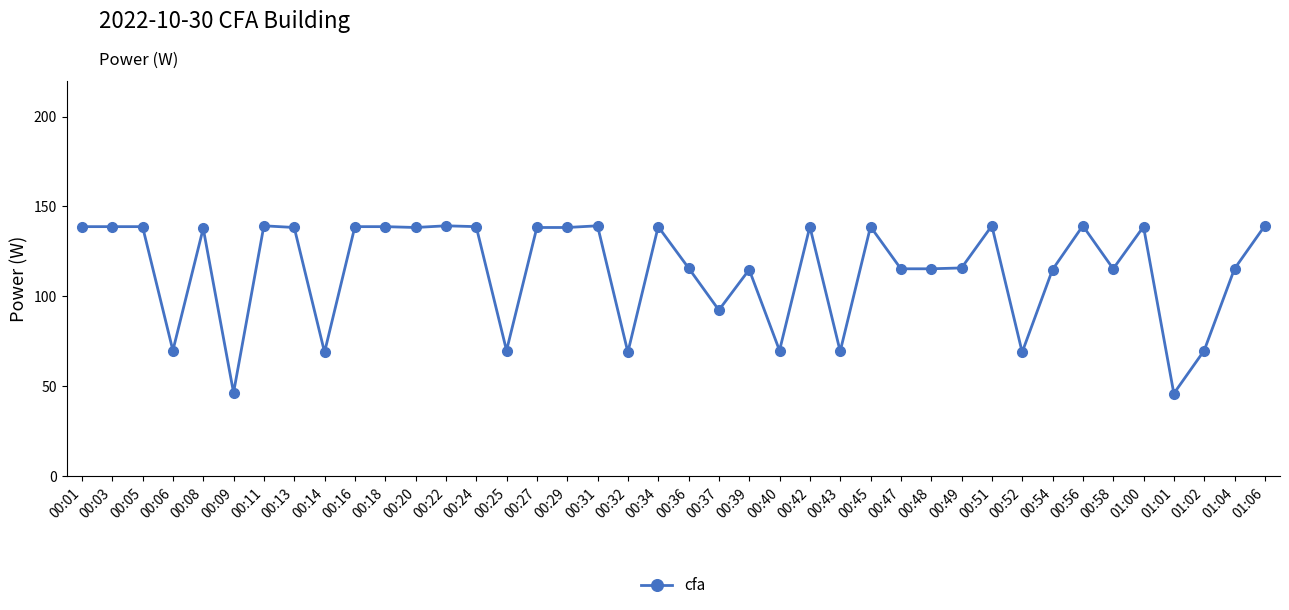

The chart shows a value of 102.3 at 00:25. True or false?

False